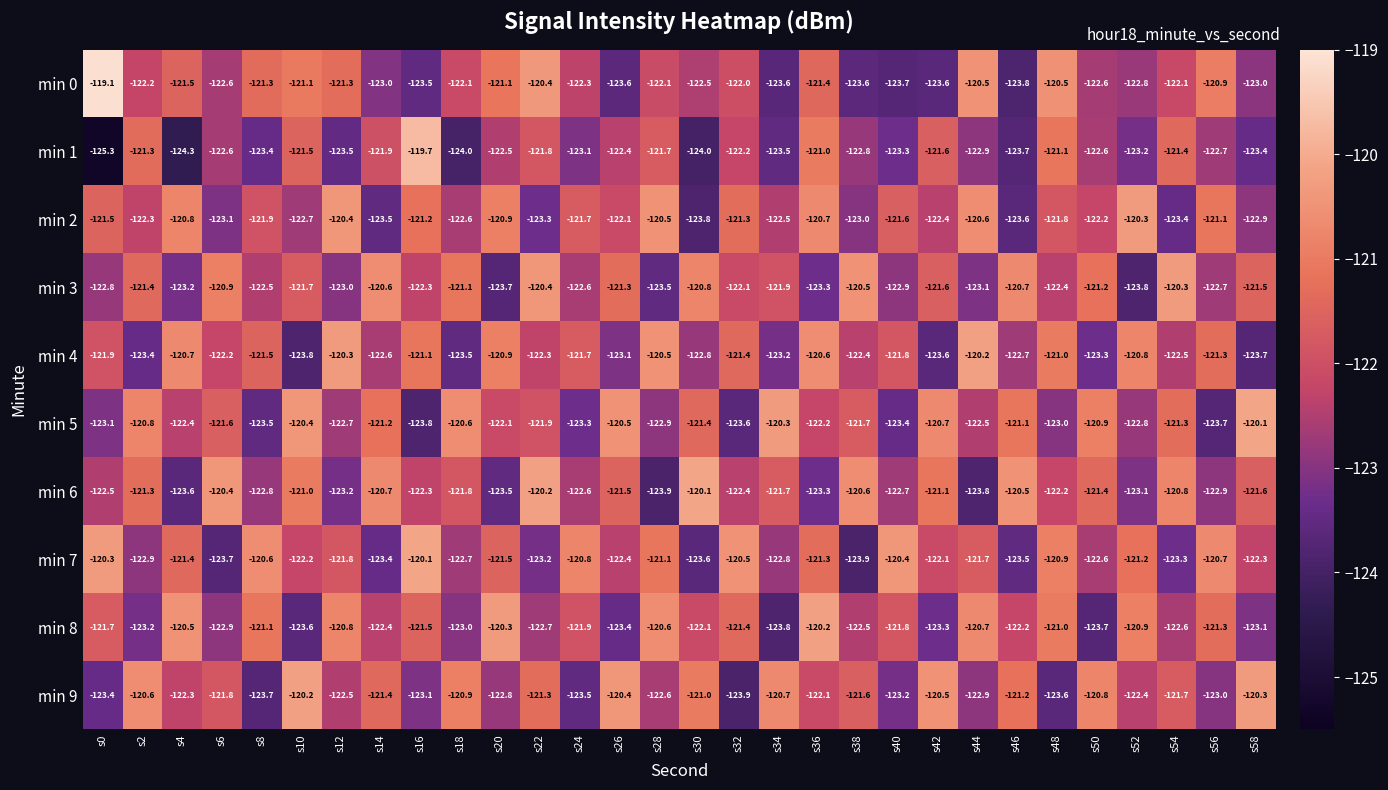

Between s12 and s50, which series saw the biggest shift?

min 4